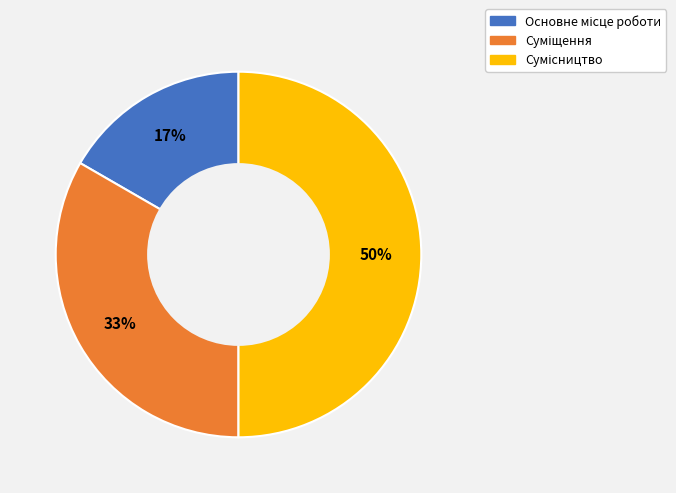

To the nearest percent, what is the average slice percentage?

33%